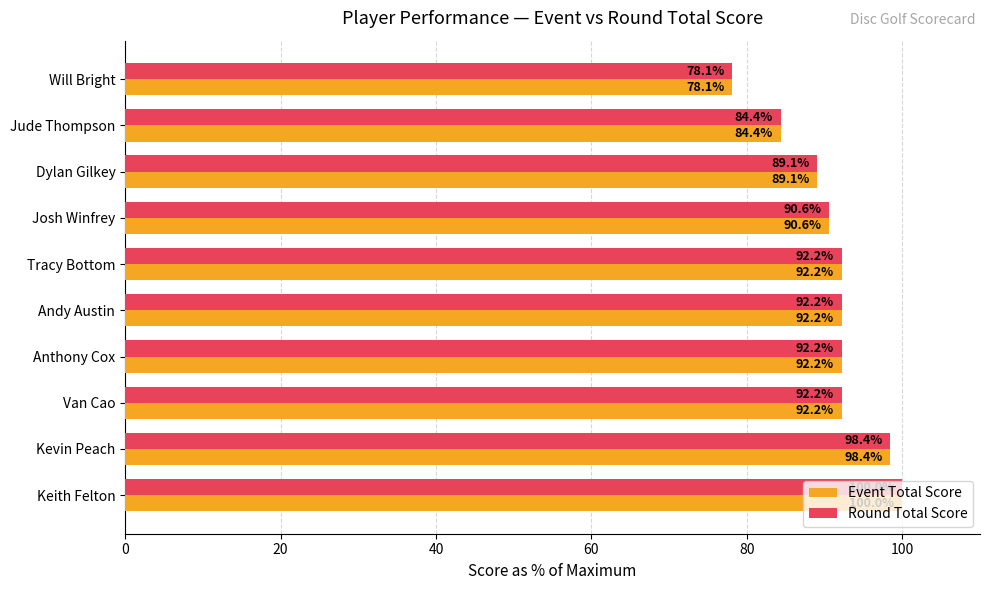

The value of Event Total Score at Dylan Gilkey is 89.1. True or false?

True